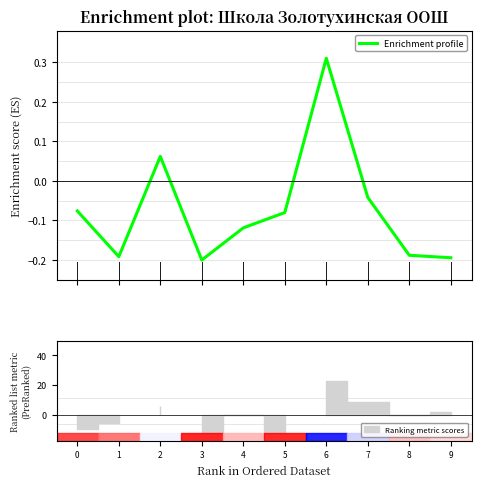

Is it true that the value at 5 is -0.1?

True